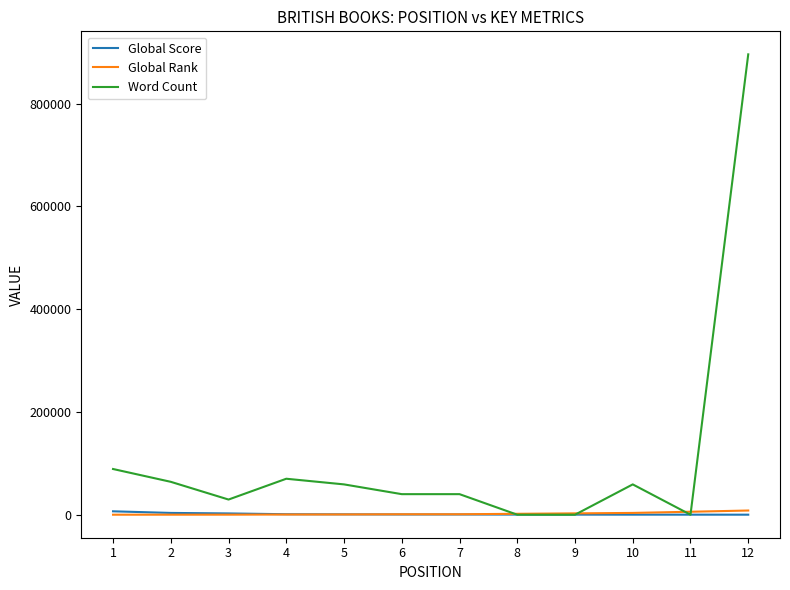

What is the maximum value for Word Count?

896000